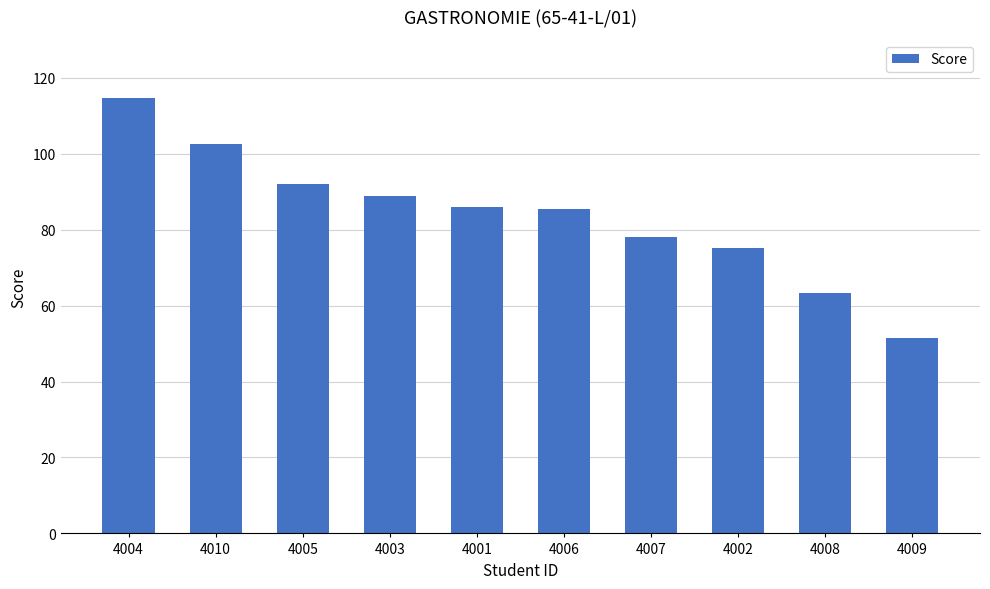

What is the difference between the maximum and minimum values?

63.4